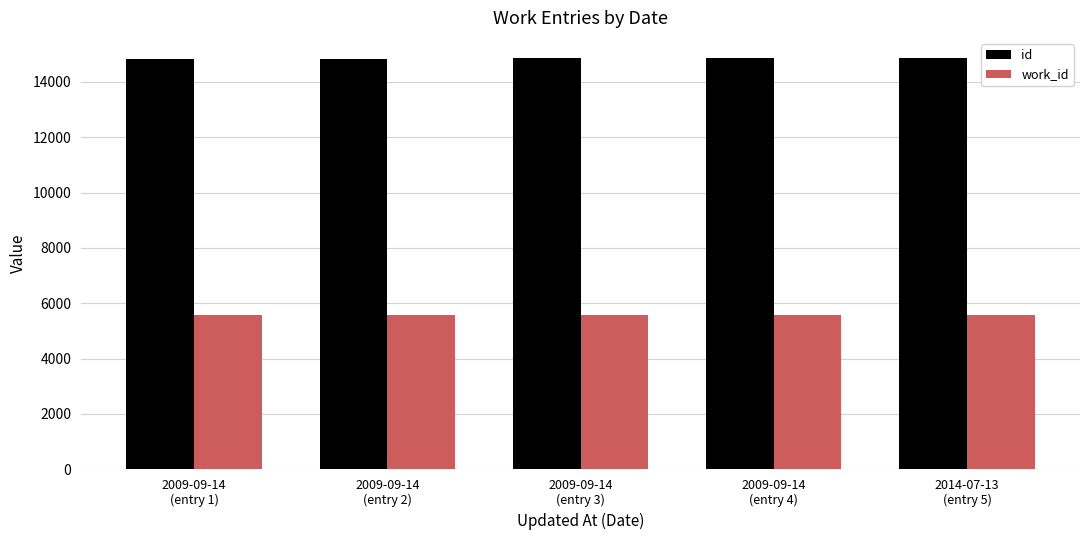

What are all the series names shown in the legend?

id, work_id